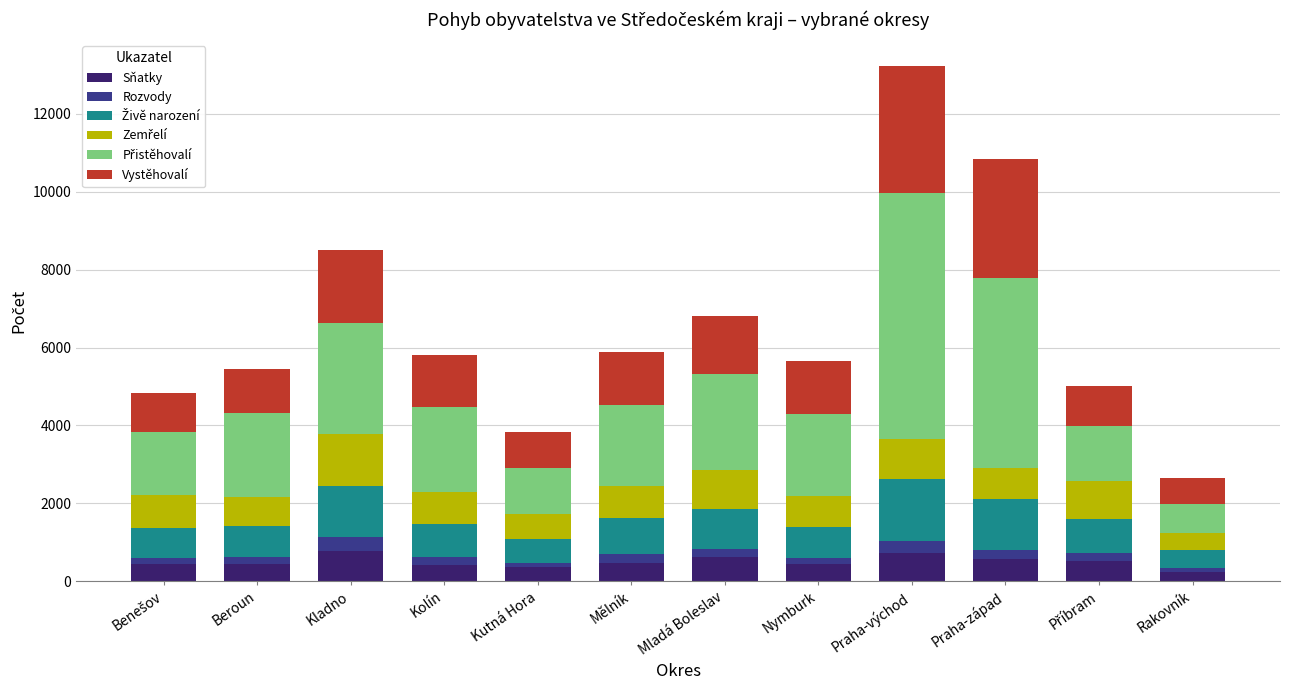

What is the value of the Sňatky bar at the 8th from the left?

449